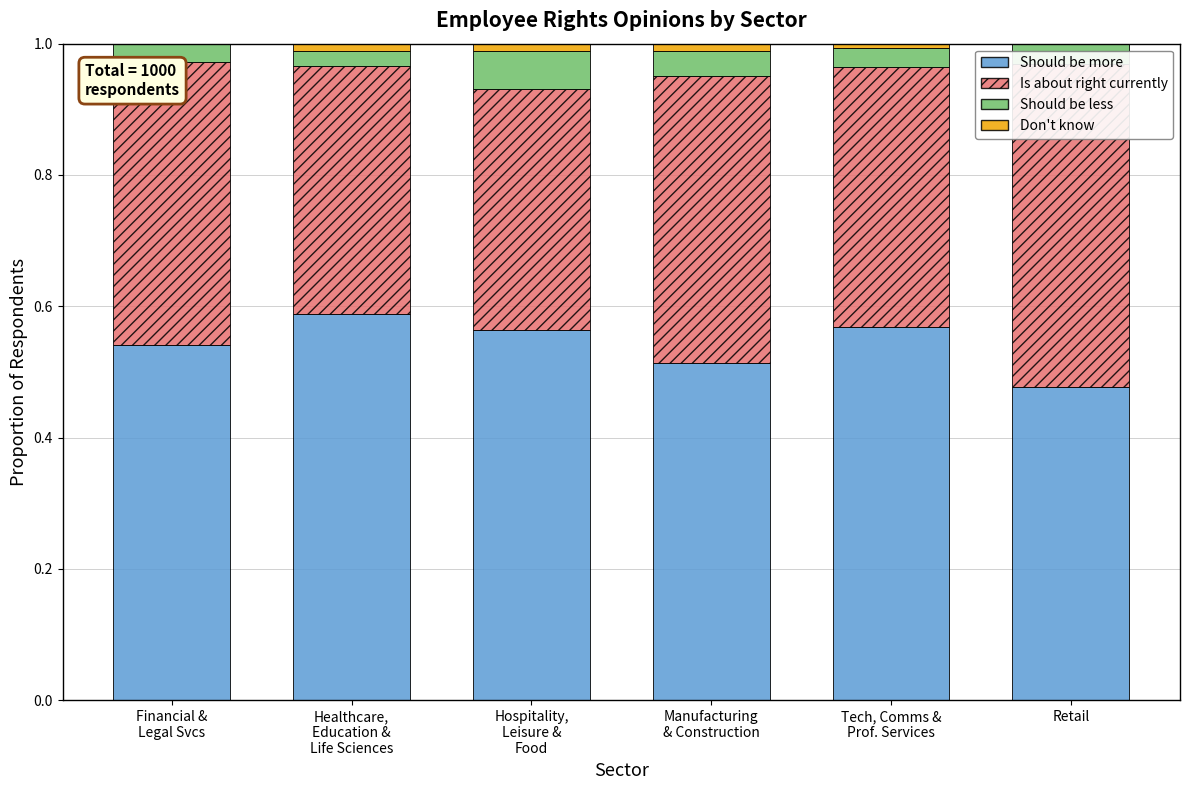

Which series has the largest total across all categories?

Should be more